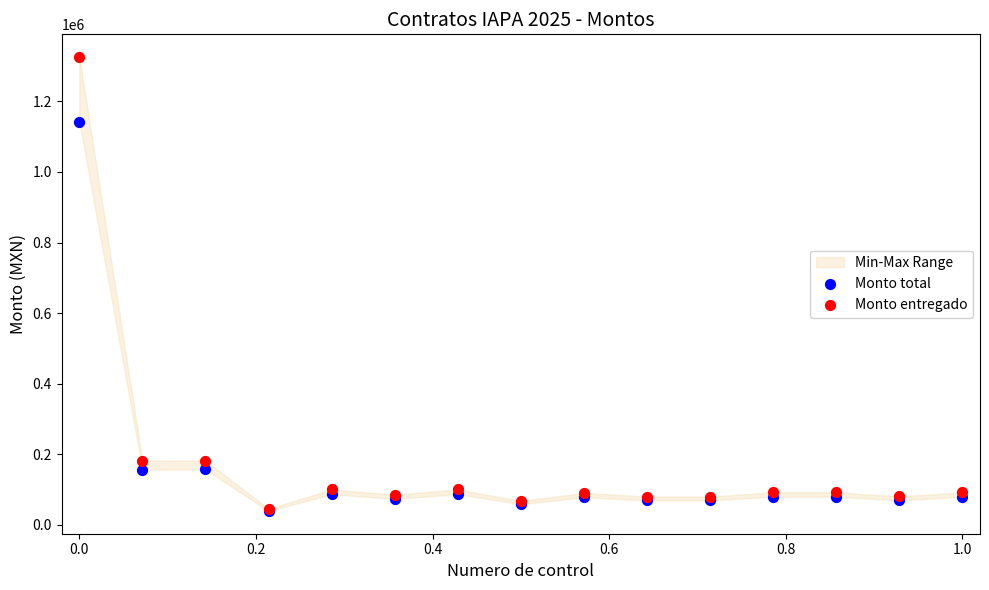

Across all series, what Y value is closest to 682284?

1142918.0